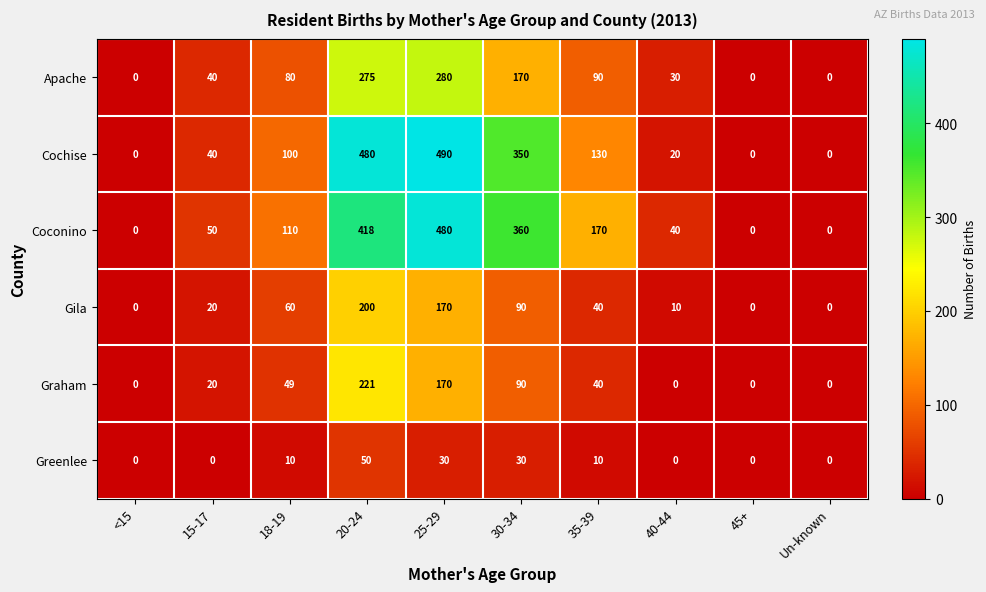

Is it true that Greenlee equals 50 at 20-24?

True